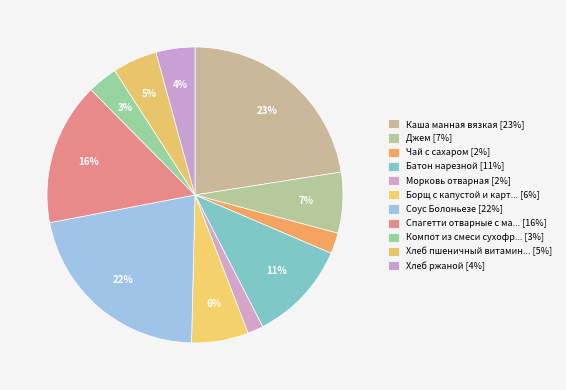

Is there a majority slice in this chart?

No